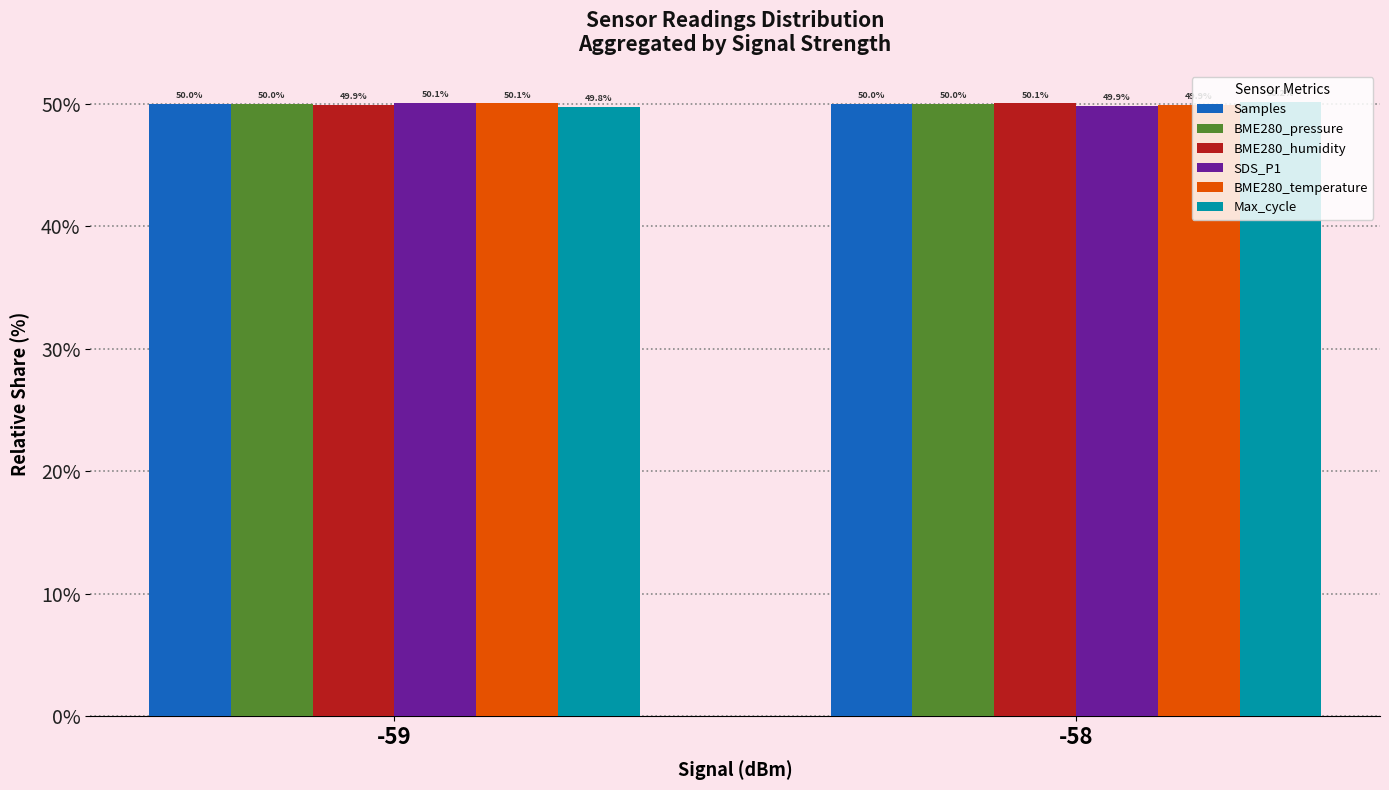

How many bars are there in each group?

6